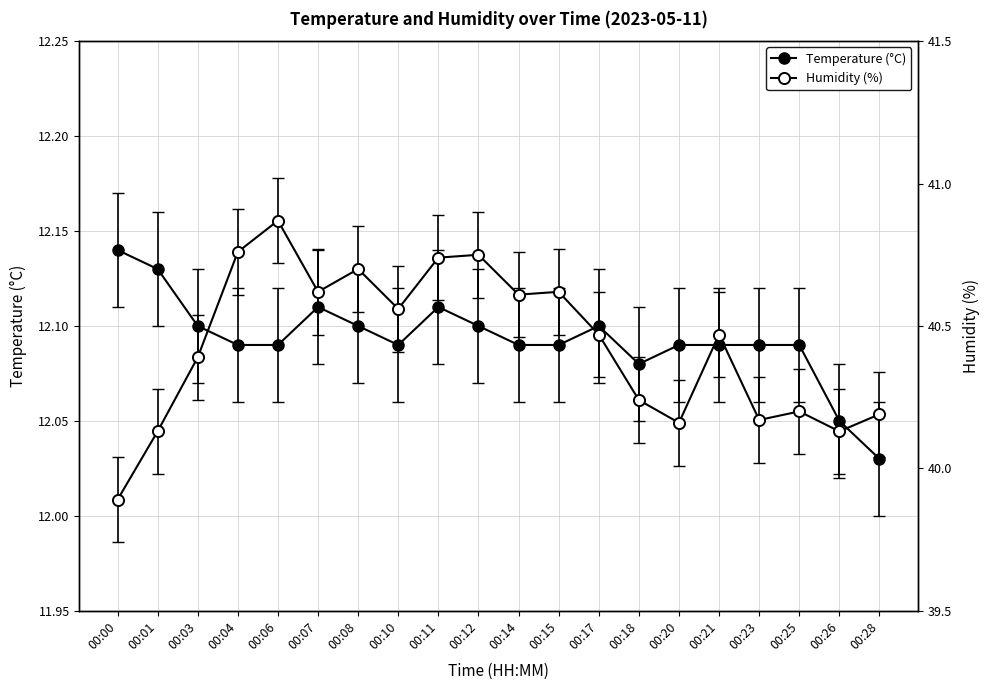

The Humidity (%) series shows 40.6 at 00:15. True or false?

True